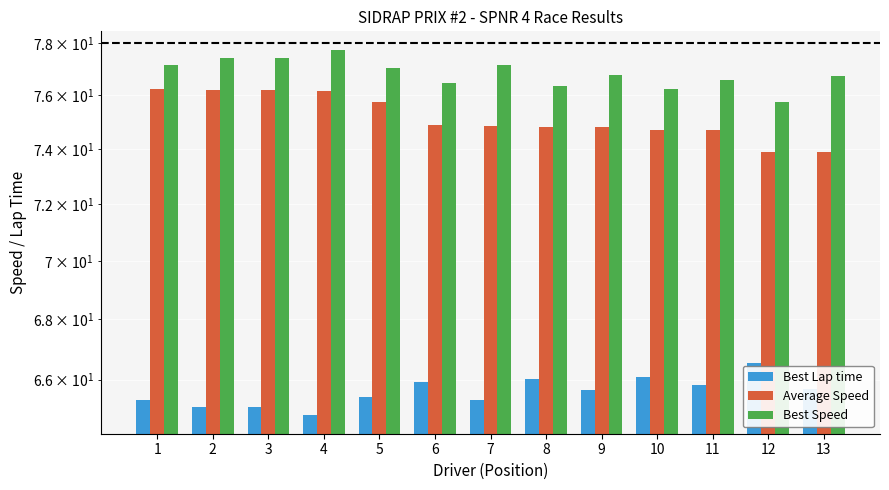

Does the chart contain stacked bars?

No